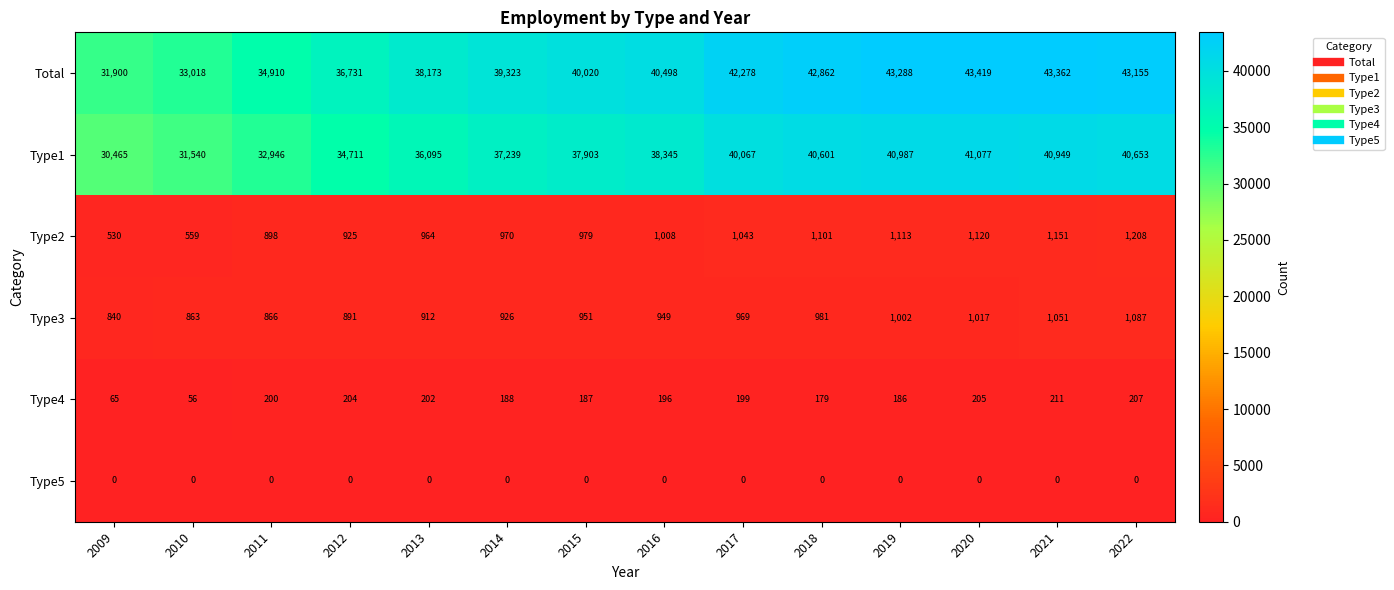

Count the number of data series in this chart.

6